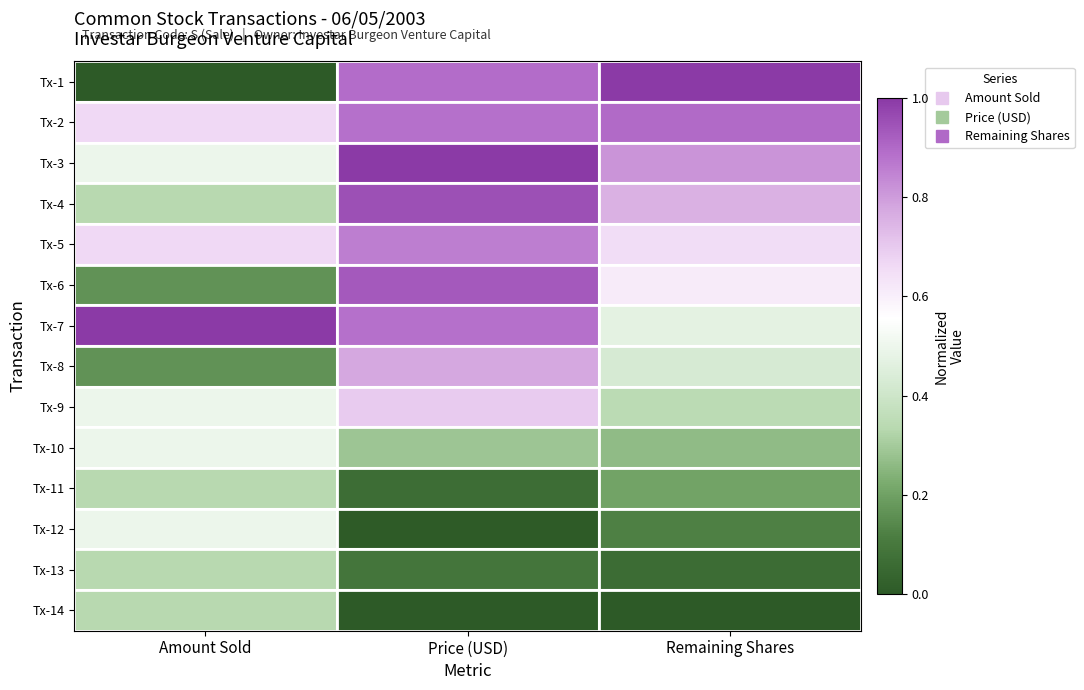

Reading left to right, extract all data points from this chart.

Tx-1: Amount Sold=0.0	Price (USD)=0.9	Remaining Shares=1.0
Tx-2: Amount Sold=0.7	Price (USD)=0.9	Remaining Shares=0.9
Tx-3: Amount Sold=0.5	Price (USD)=1.0	Remaining Shares=0.8
Tx-4: Amount Sold=0.3	Price (USD)=0.9	Remaining Shares=0.8
Tx-5: Amount Sold=0.7	Price (USD)=0.9	Remaining Shares=0.7
Tx-6: Amount Sold=0.2	Price (USD)=0.9	Remaining Shares=0.6
Tx-7: Amount Sold=1.0	Price (USD)=0.9	Remaining Shares=0.5
Tx-8: Amount Sold=0.2	Price (USD)=0.8	Remaining Shares=0.4
Tx-9: Amount Sold=0.5	Price (USD)=0.7	Remaining Shares=0.3
Tx-10: Amount Sold=0.5	Price (USD)=0.3	Remaining Shares=0.3
Tx-11: Amount Sold=0.3	Price (USD)=0.1	Remaining Shares=0.2
Tx-12: Amount Sold=0.5	Price (USD)=0.0	Remaining Shares=0.1
Tx-13: Amount Sold=0.3	Price (USD)=0.1	Remaining Shares=0.1
Tx-14: Amount Sold=0.3	Price (USD)=0.0	Remaining Shares=0.0